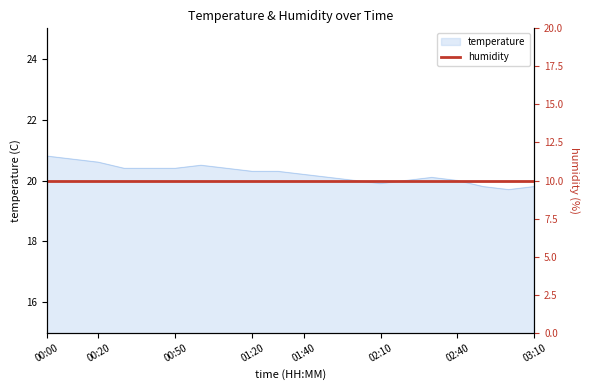

Reading left to right, transcribe all the data shown in this chart.

20.8	20.7	20.6	20.4	20.4	20.4	20.5	20.4	20.3	20.3	20.2	20.1	20.0	19.9	20.0	20.1	20.0	19.8	19.7	19.8